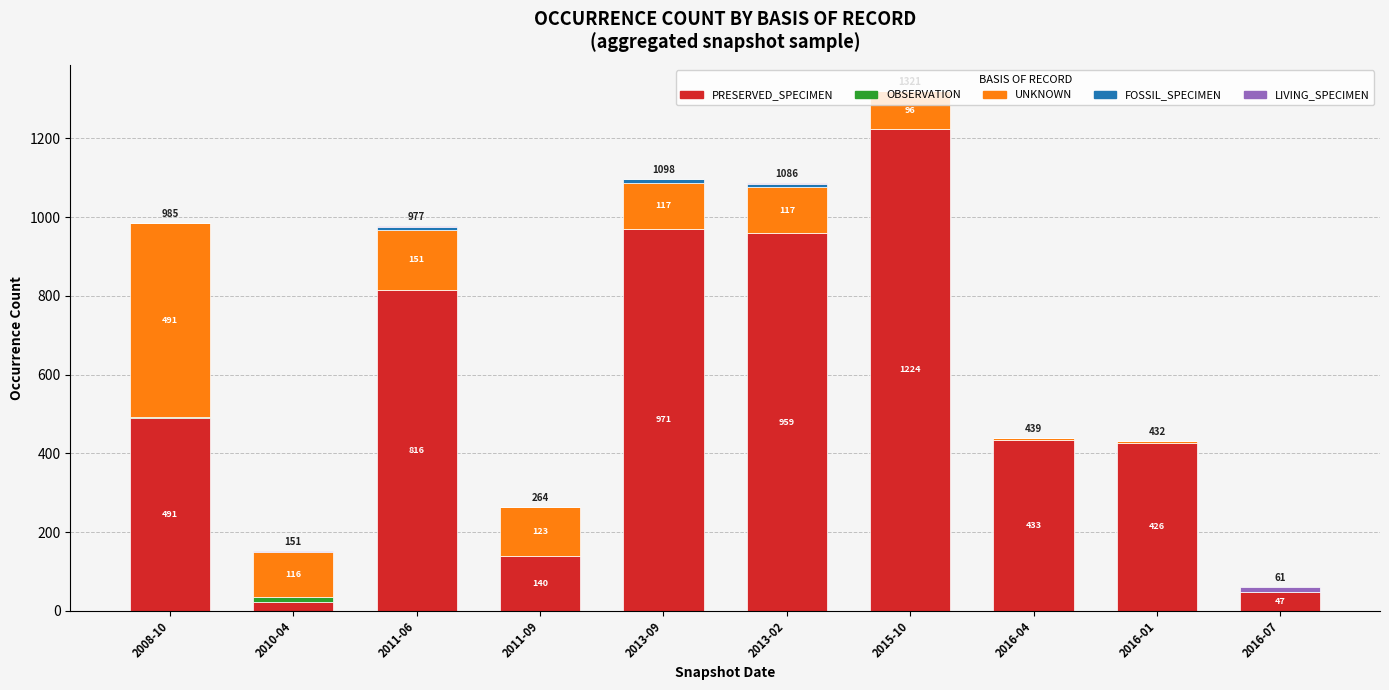

What is the maximum value for PRESERVED_SPECIMEN?

1224